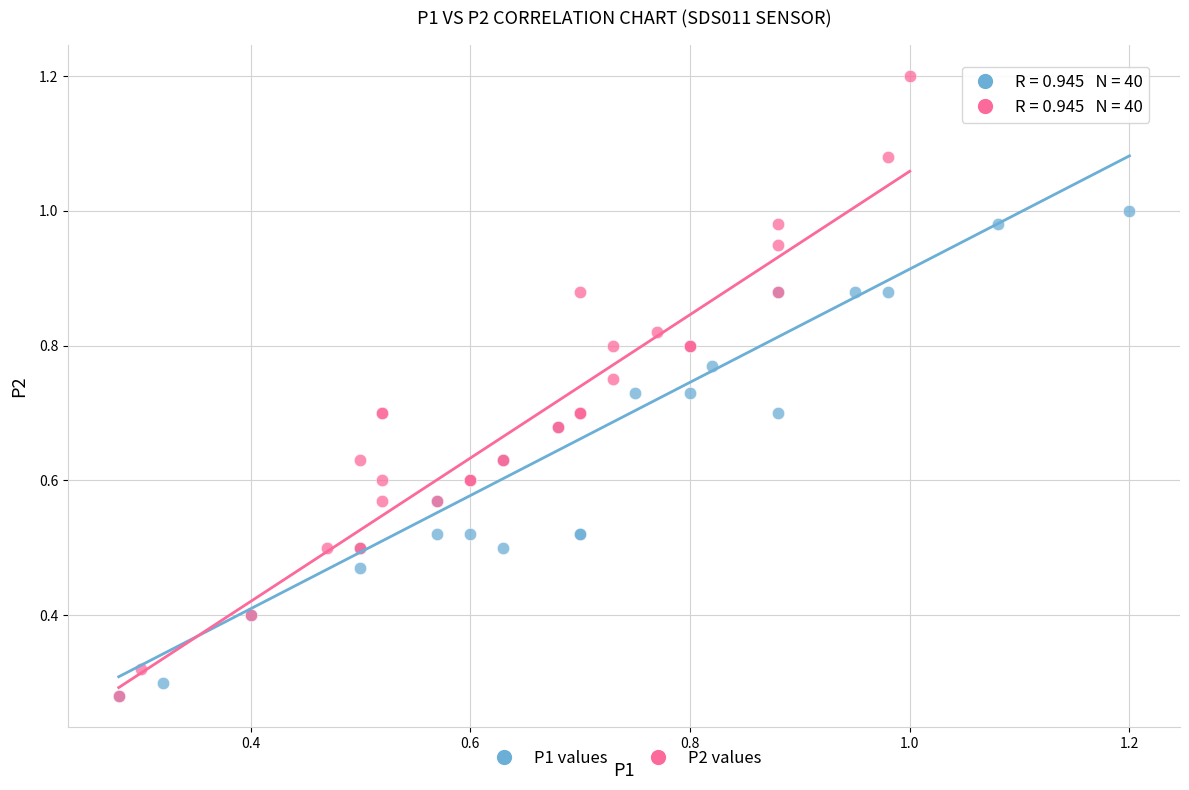

Which series reaches the maximum Y coordinate?

P2 values